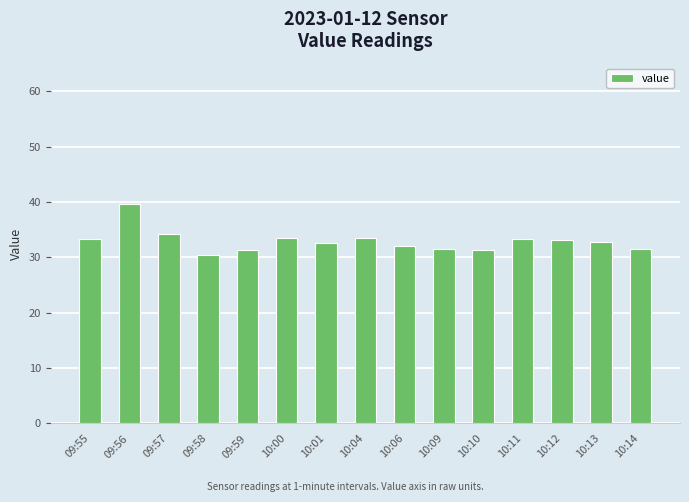

Which category has the lowest value across all series?

09:58